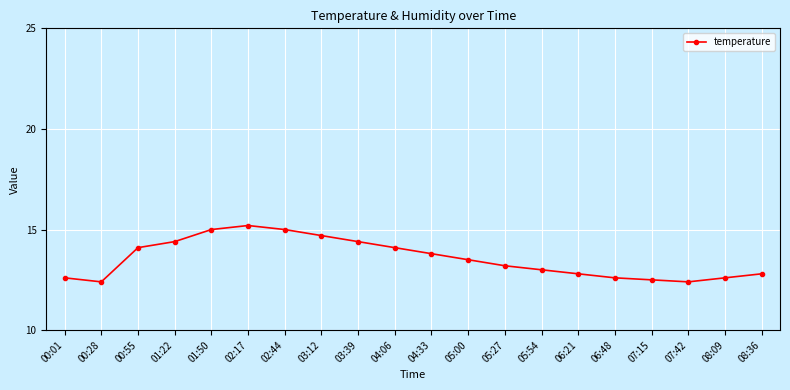

What is the change in value from 04:33 to 07:15?

-1.3